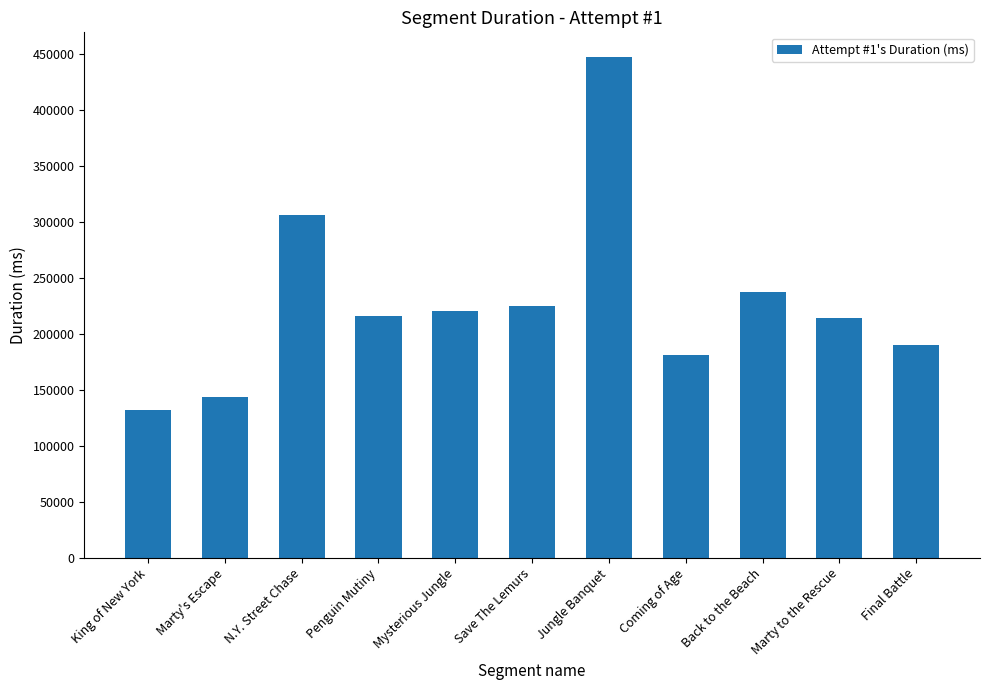

Which label corresponds to the largest value in the chart?

Jungle Banquet